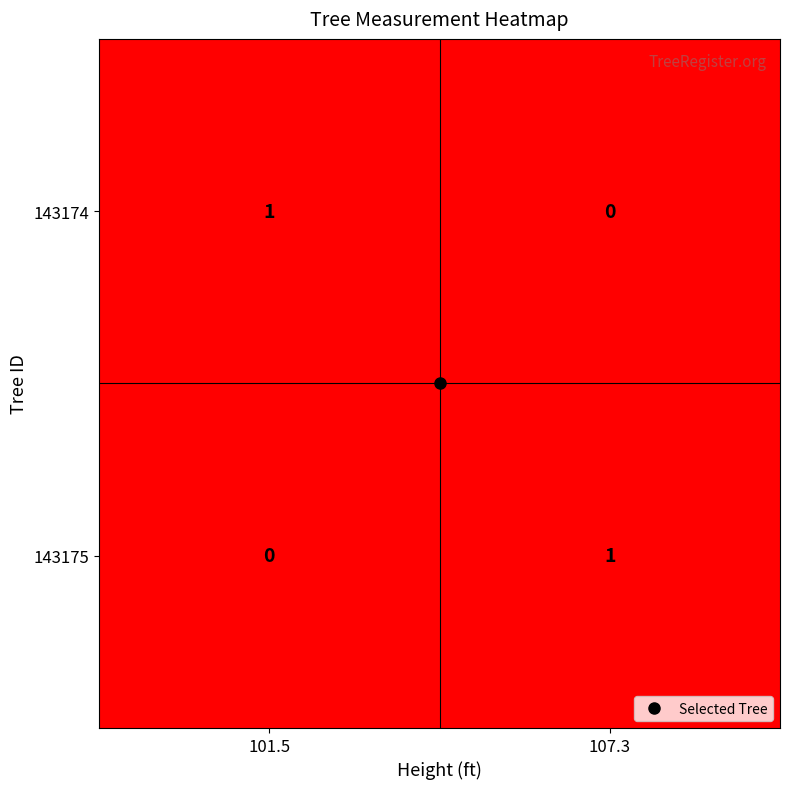

Where is 143174 nearest to the value 0?

107.3